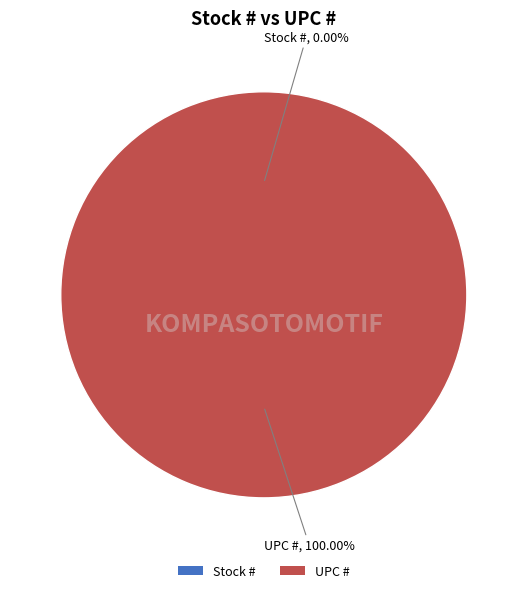

What percentage is the UPC # slice, to the nearest percent?

100%